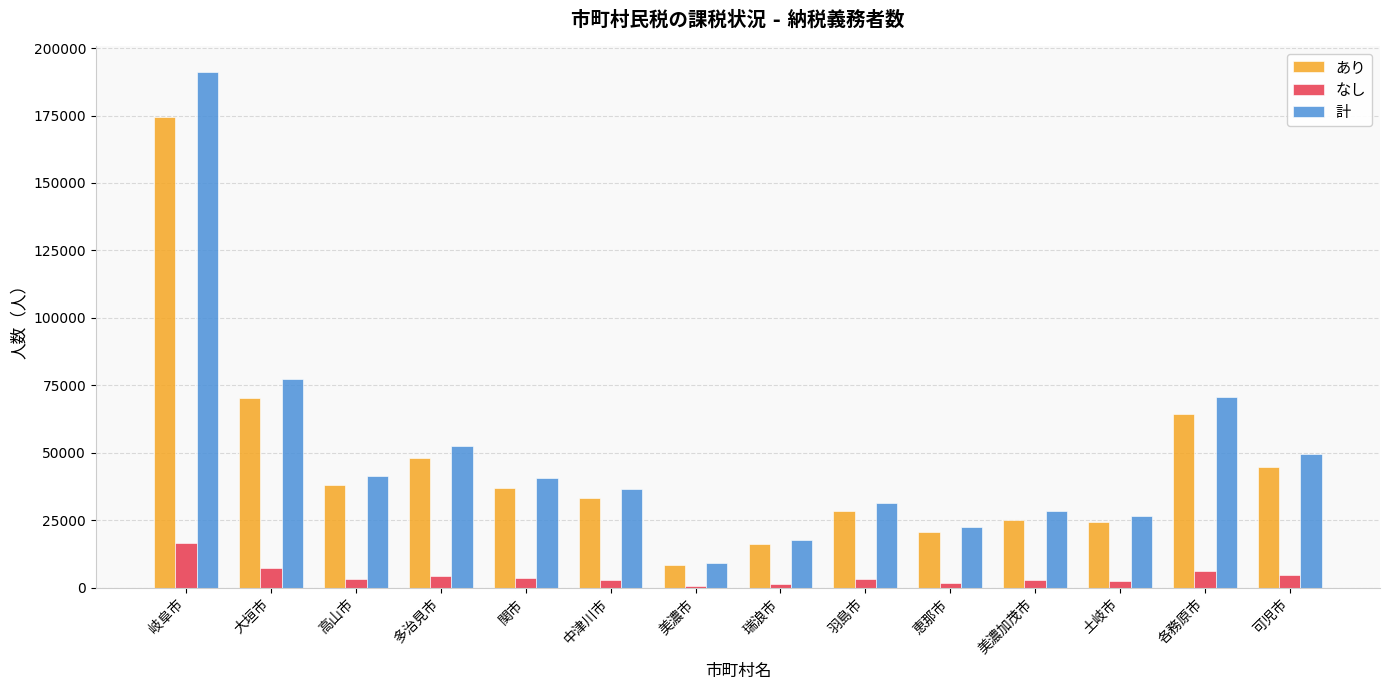

Which series changed the most between 多治見市 and 中津川市?

計